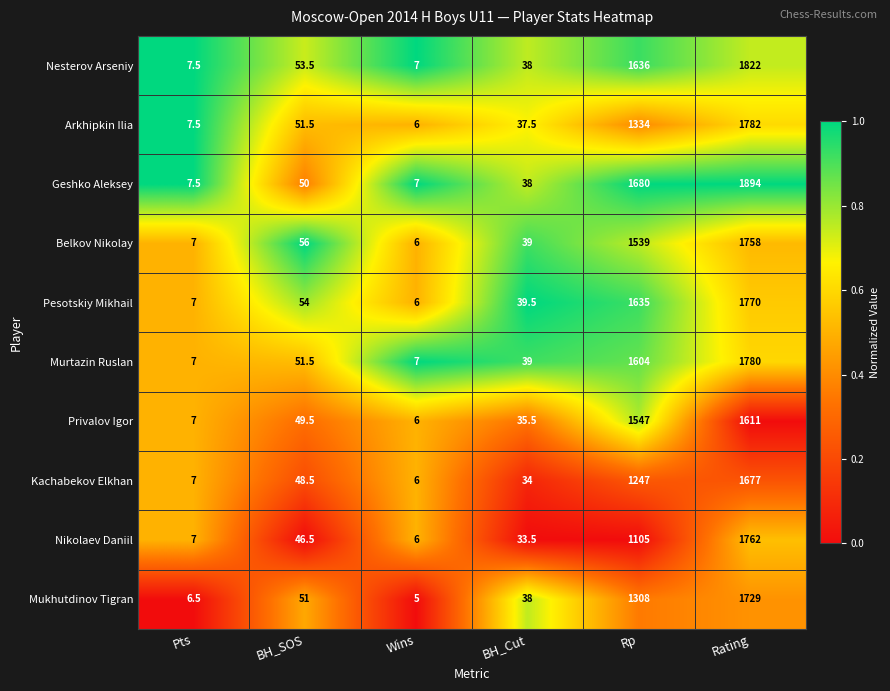

Where is Nikolaev Daniil nearest to the value 884?

Rp